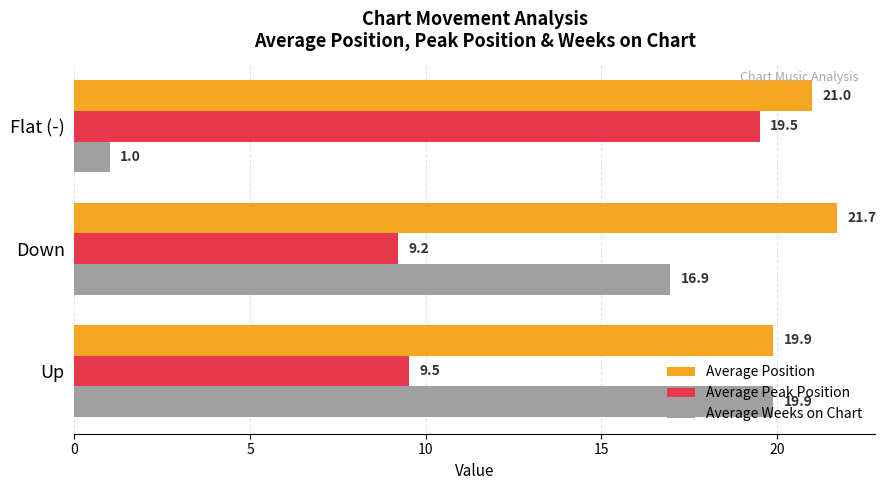

True or false: Average Peak Position has a value of 34.2 at Flat (-).

False